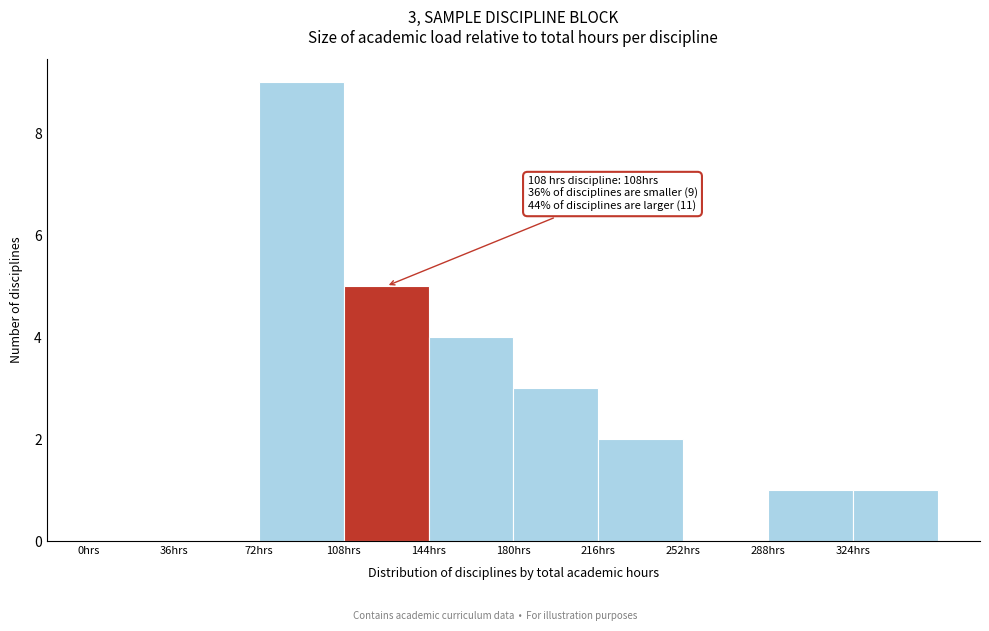

Which range on the x-axis has the tallest bar?

72 to 108